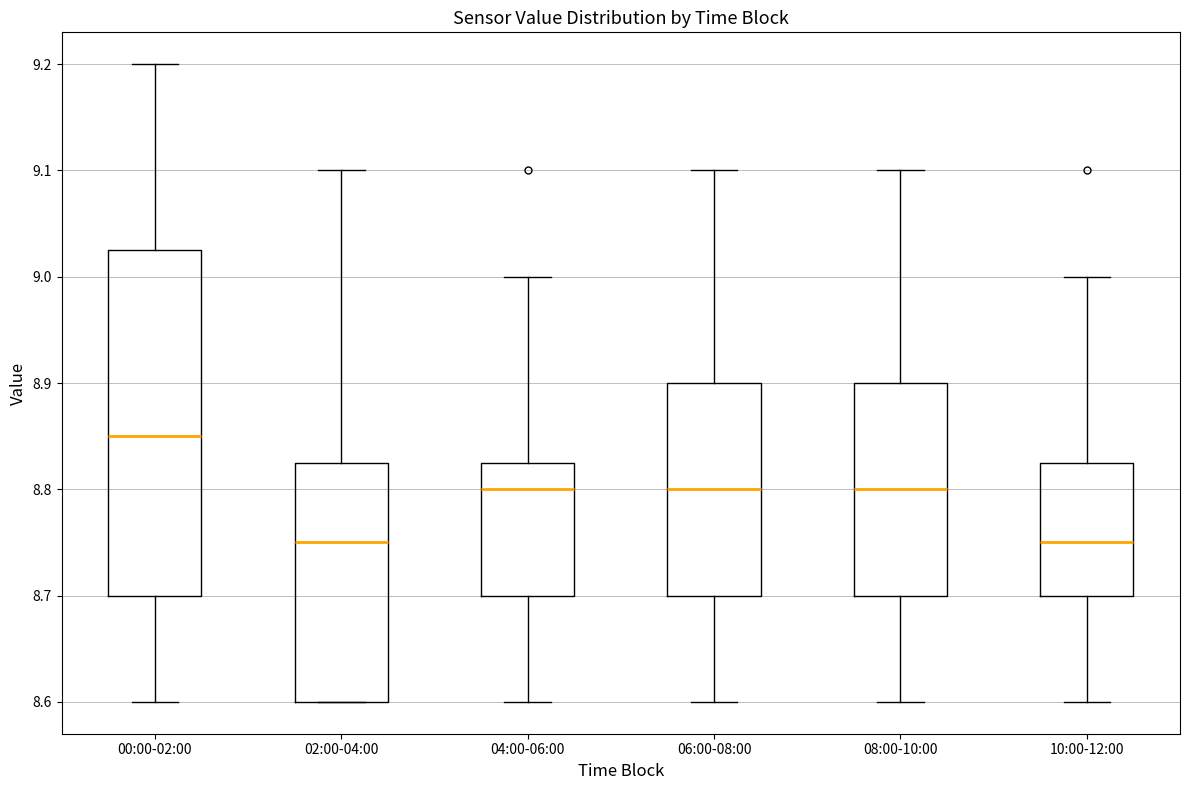

Comparing the boxes themselves (not the whiskers), which one is the tallest?

00:00-02:00